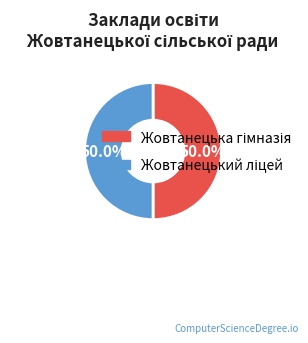

What is the ratio of the value at Жовтанецька гімназія to the value at Жовтанецький ліцей?

1.0